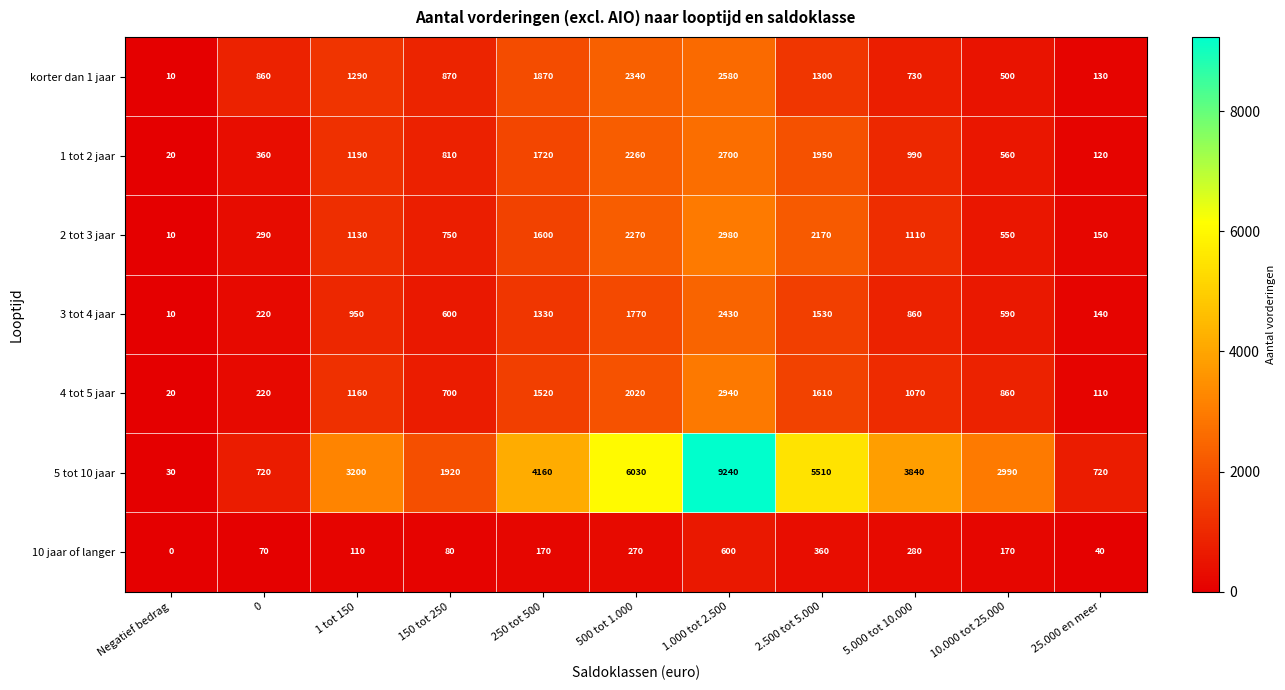

At 250 tot 500, list the series in order from largest to smallest.

5 tot 10 jaar, korter dan 1 jaar, 1 tot 2 jaar, 2 tot 3 jaar, 4 tot 5 jaar, 3 tot 4 jaar, 10 jaar of langer